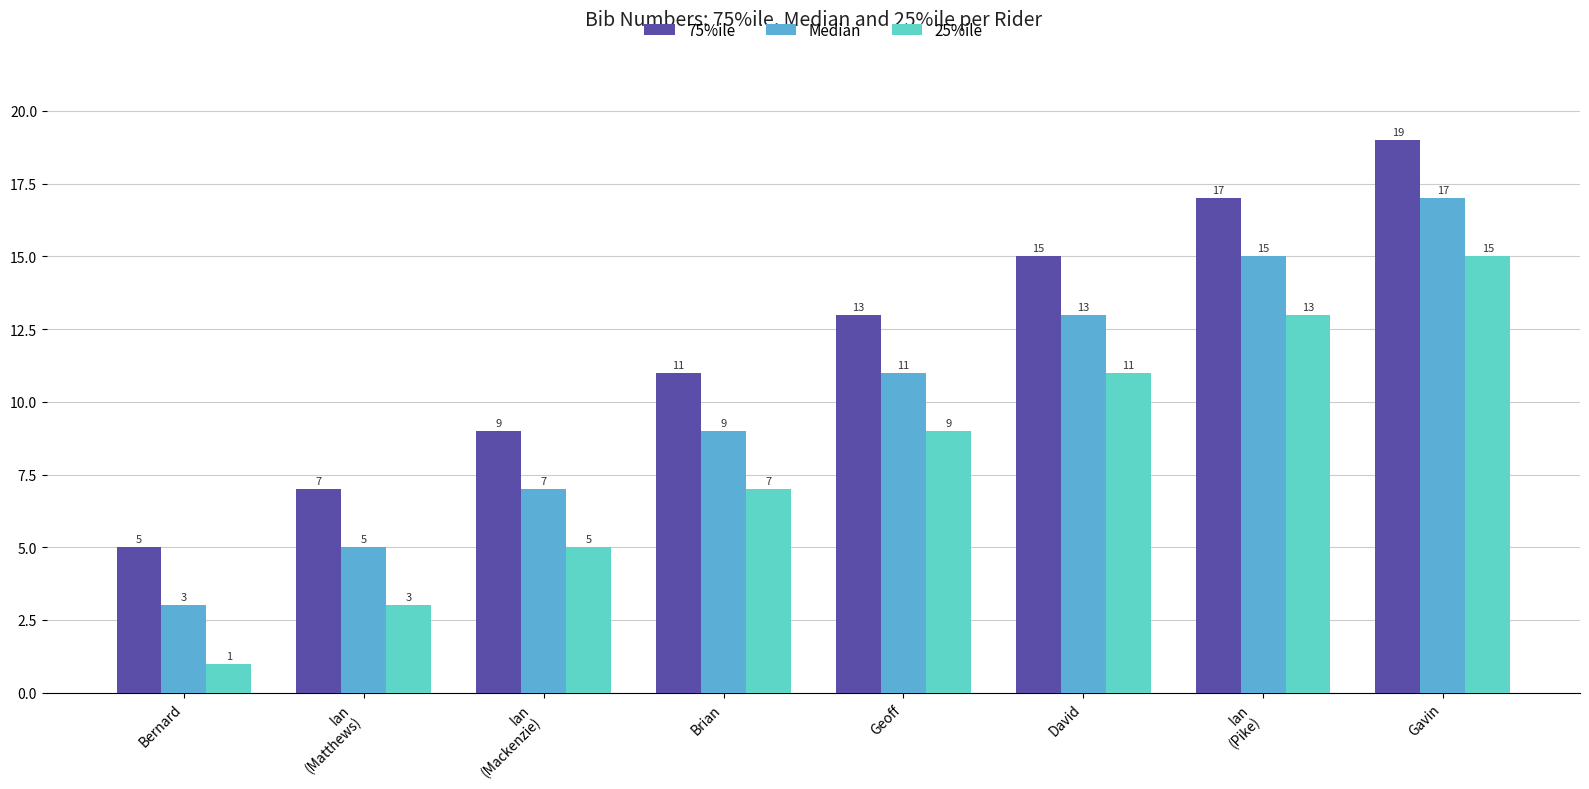

What are all the series names shown in the legend?

75%ile, Median, 25%ile